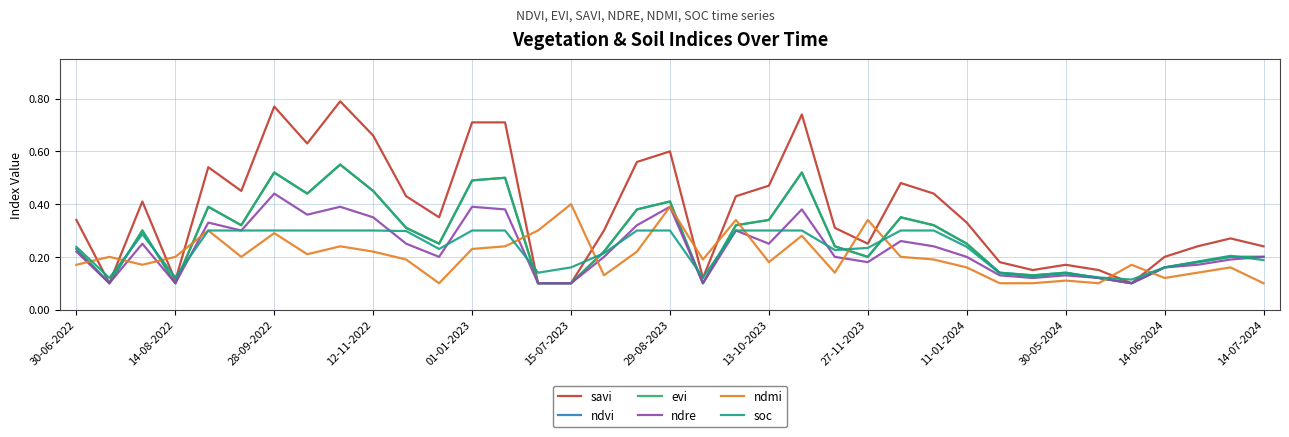

Is this an area chart (filled region under the line)?

No